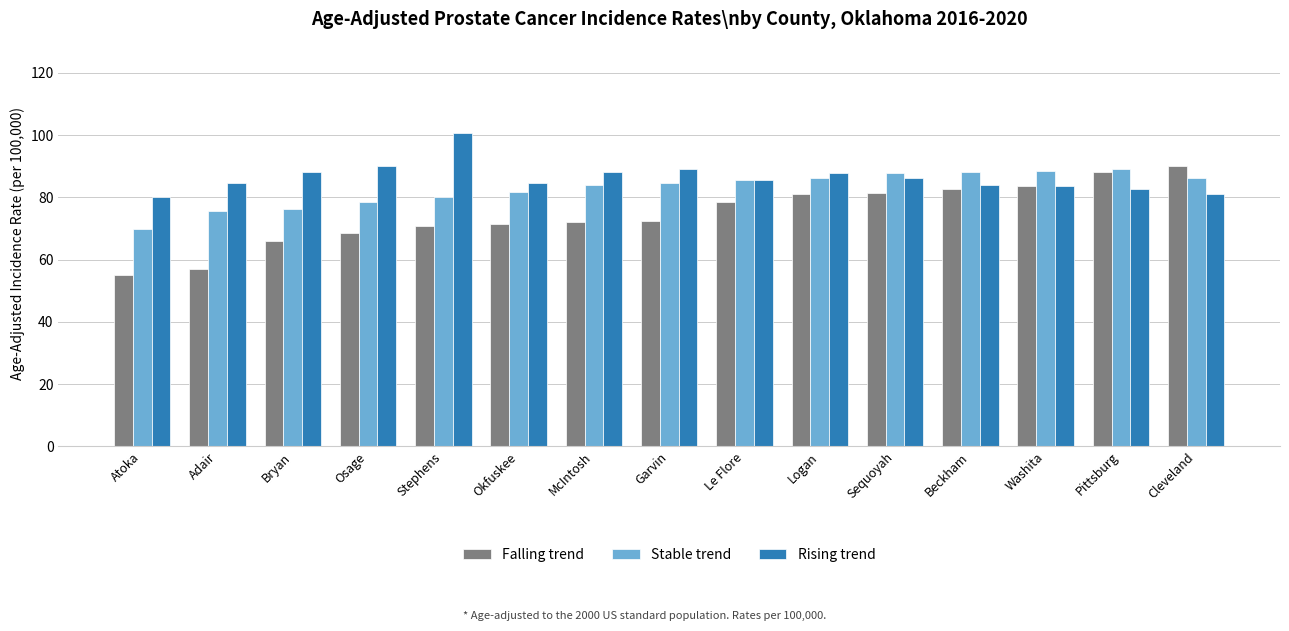

How many groups of bars are there?

15